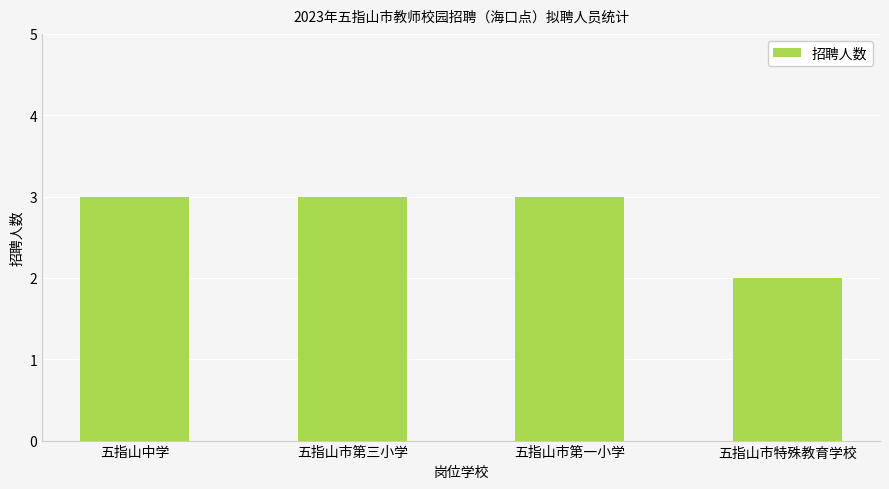

At which label is the value closest to 2?

五指山市特殊教育学校